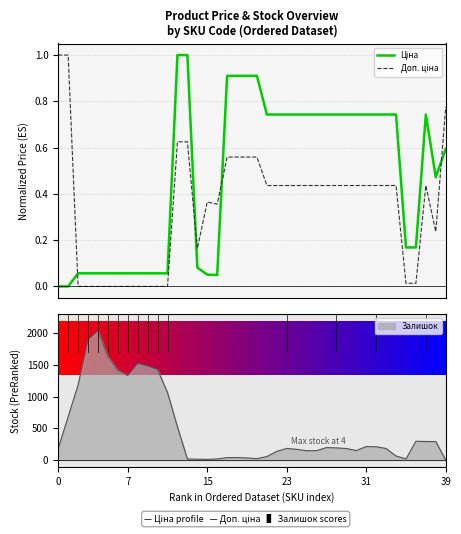

What is the greatest value displayed?

1.0